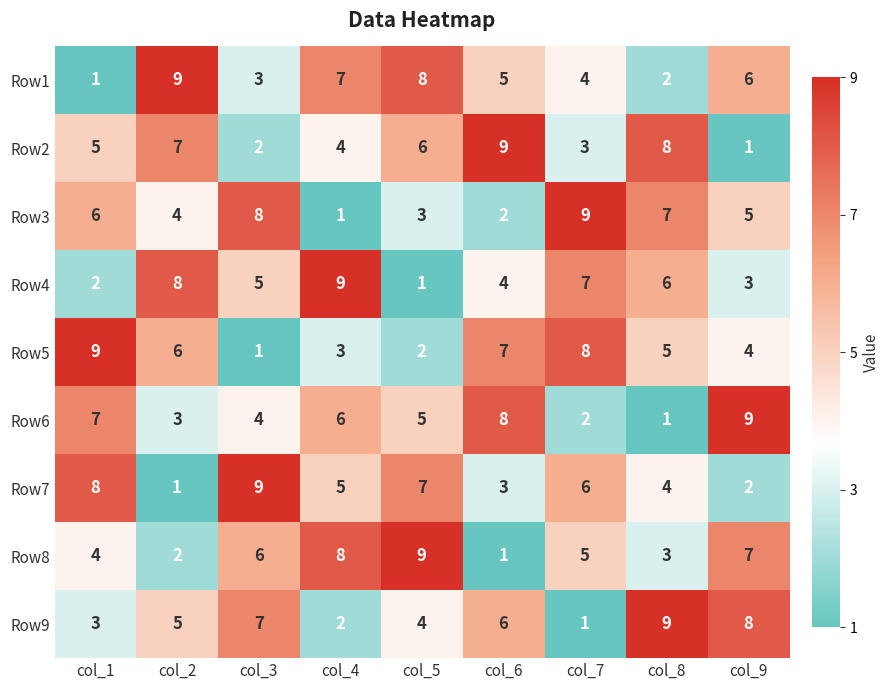

Is the value of Row2 at col_1 greater than the value of Row7 at col_9?

Yes